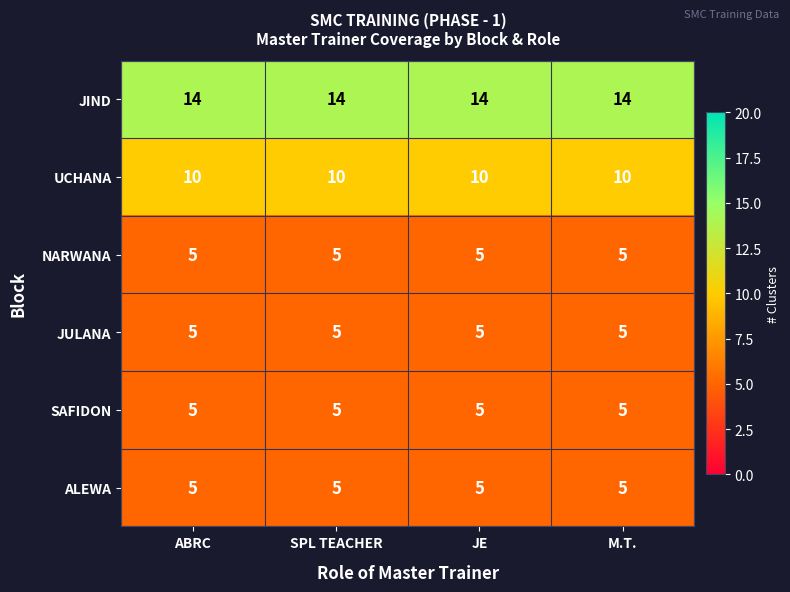

What is the maximum value shown in the chart?

14